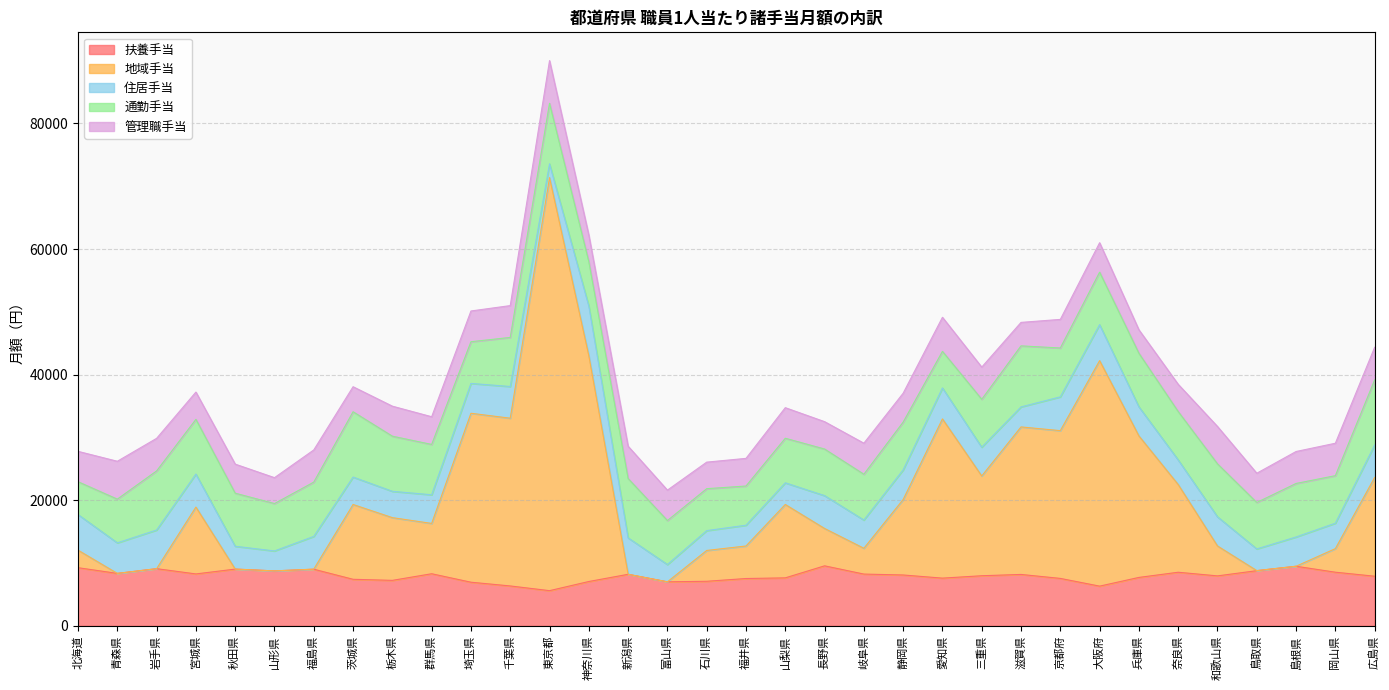

What are all the series names shown in the legend?

扶養手当, 地域手当, 住居手当, 通勤手当, 管理職手当